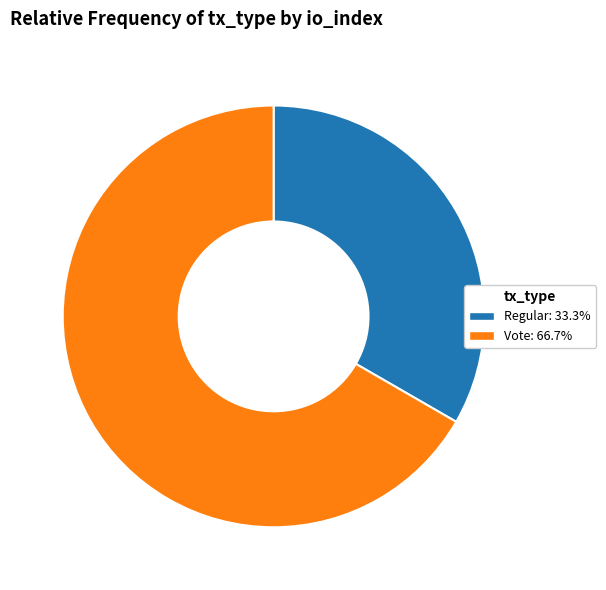

How many segments does this pie chart have?

2